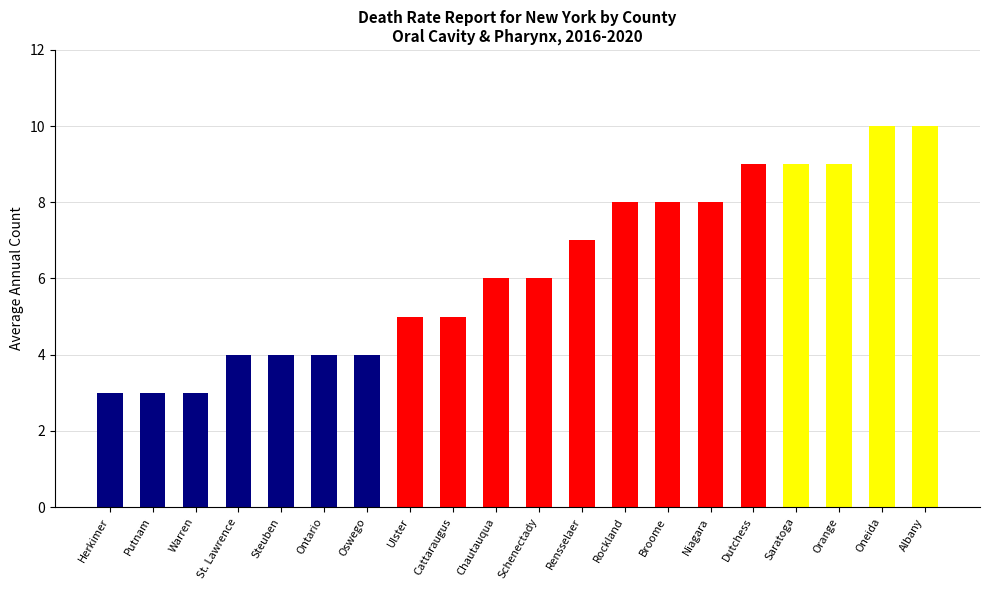

Which category has the lowest value across all series?

Herkimer